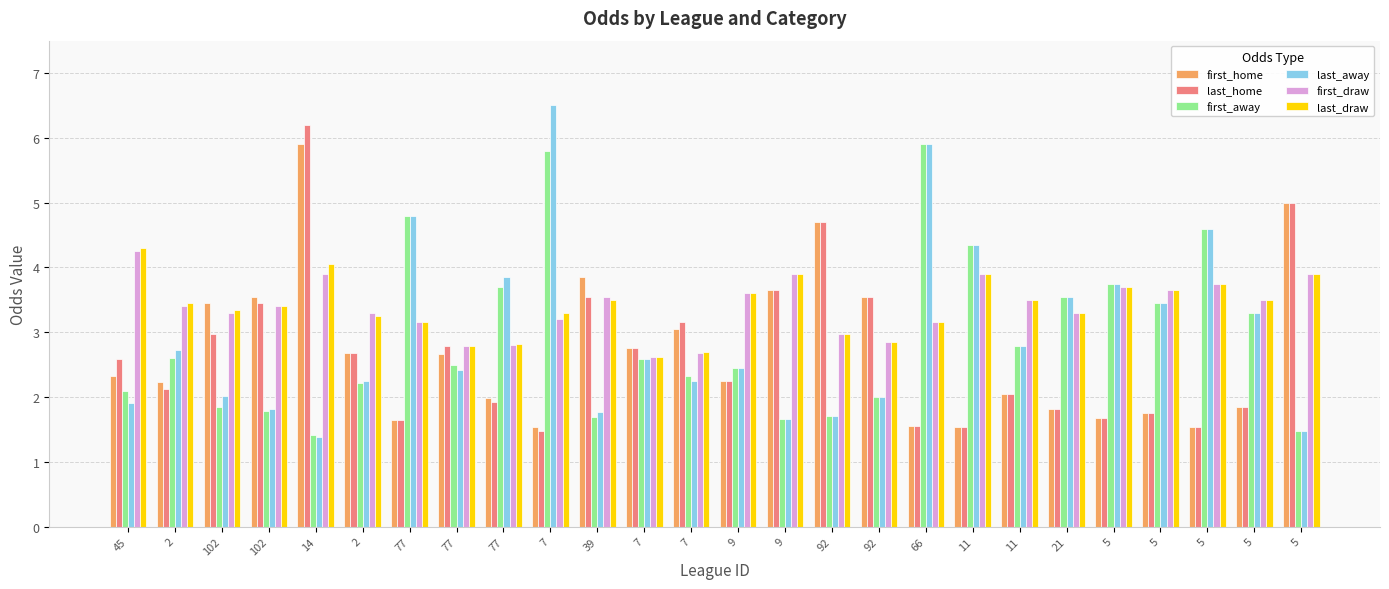

Which series has the largest range (max minus min)?

last_away